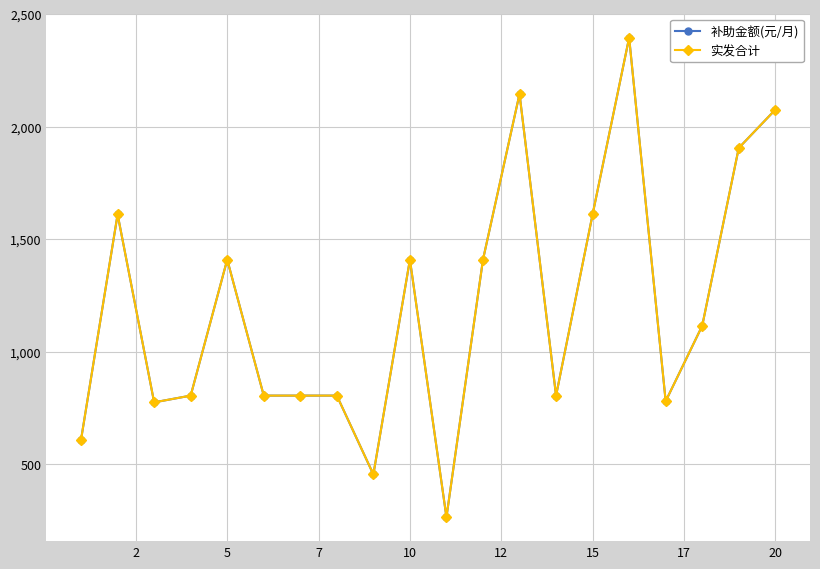

True or false: 实发合计 has more than 1 interior local peaks.

True